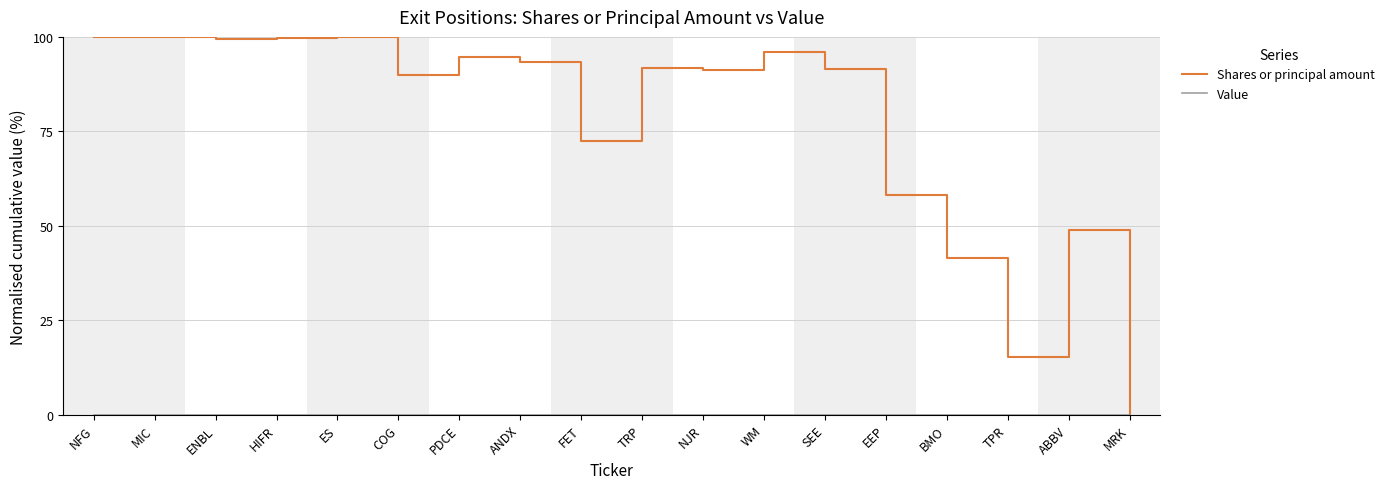

What is the highest value of the Shares or principal amount series?

100.0